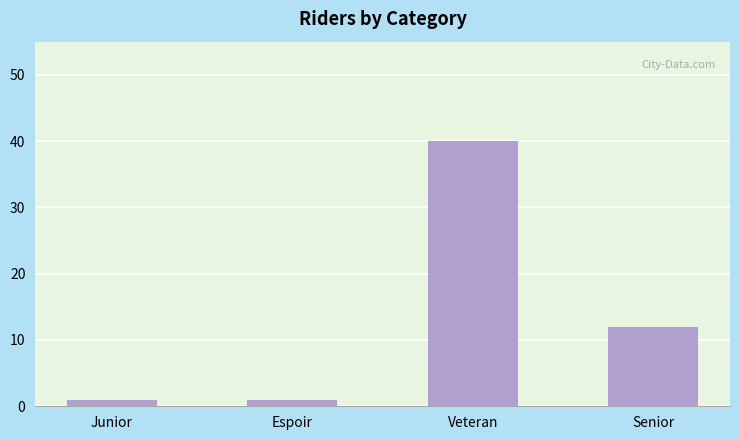

What is the difference between the maximum and minimum values?

39